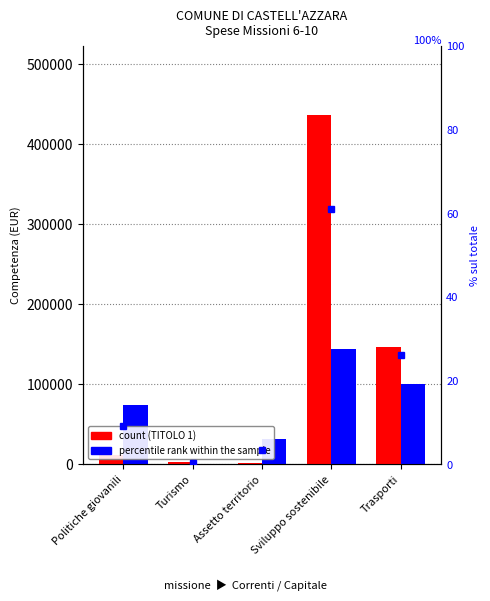

What is the sum of all Totale TITOLO 2 values?

349650.7